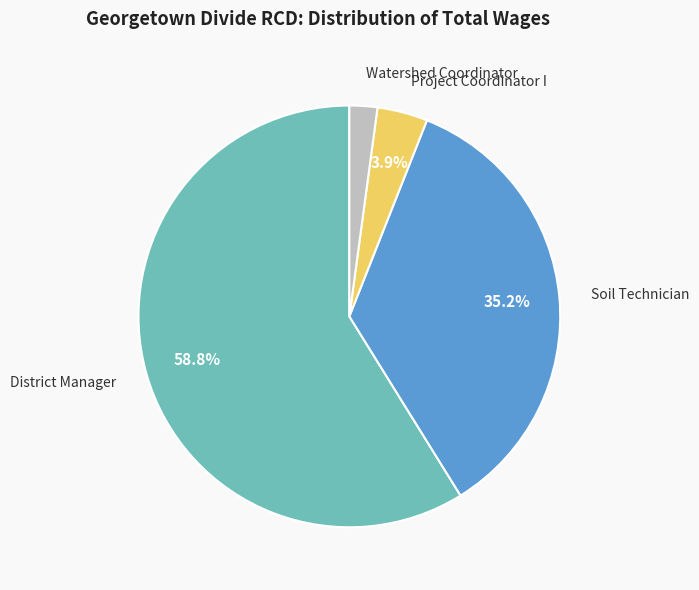

To the nearest percent, what is the difference between the largest and smallest slice percentages?

57%